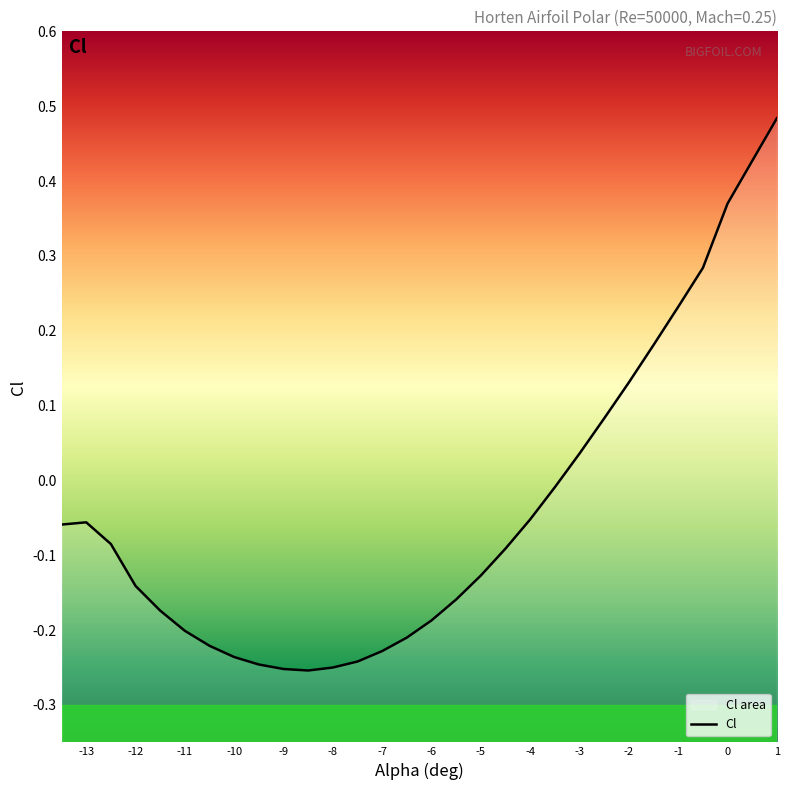

How many distinct data groups are displayed?

1